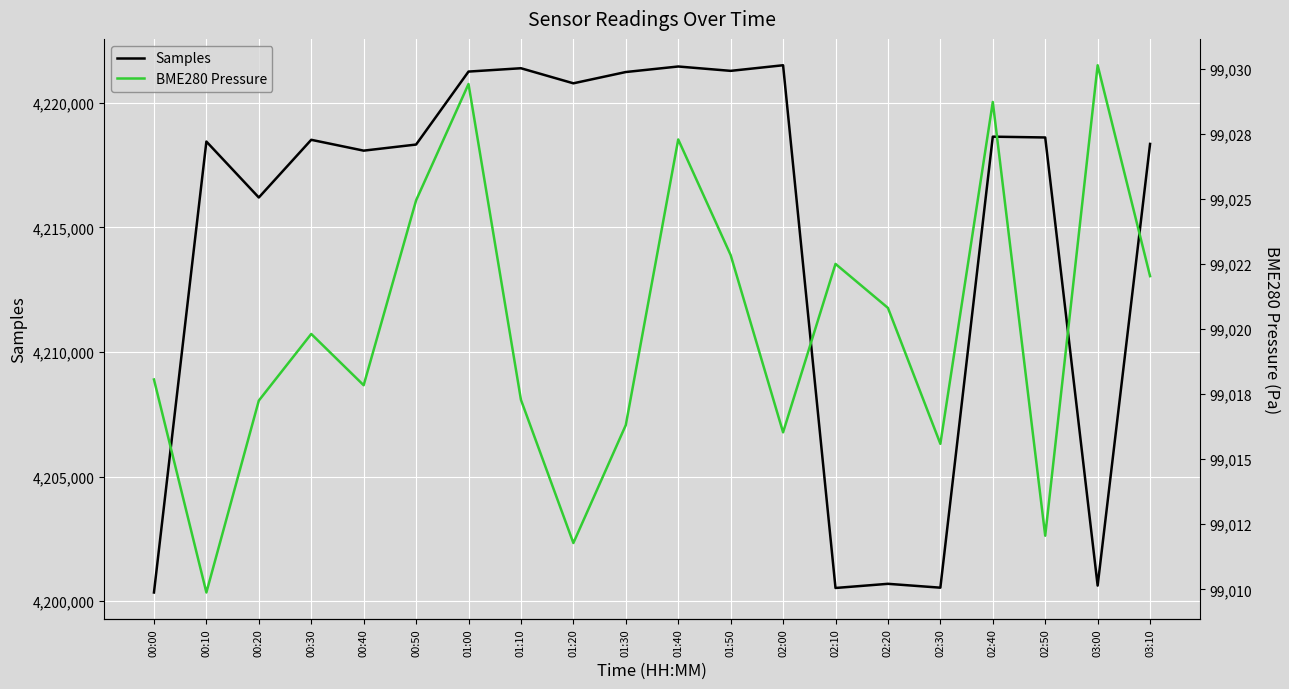

True or false: BME280 Pressure has more than 1 points higher than both neighbors.

True